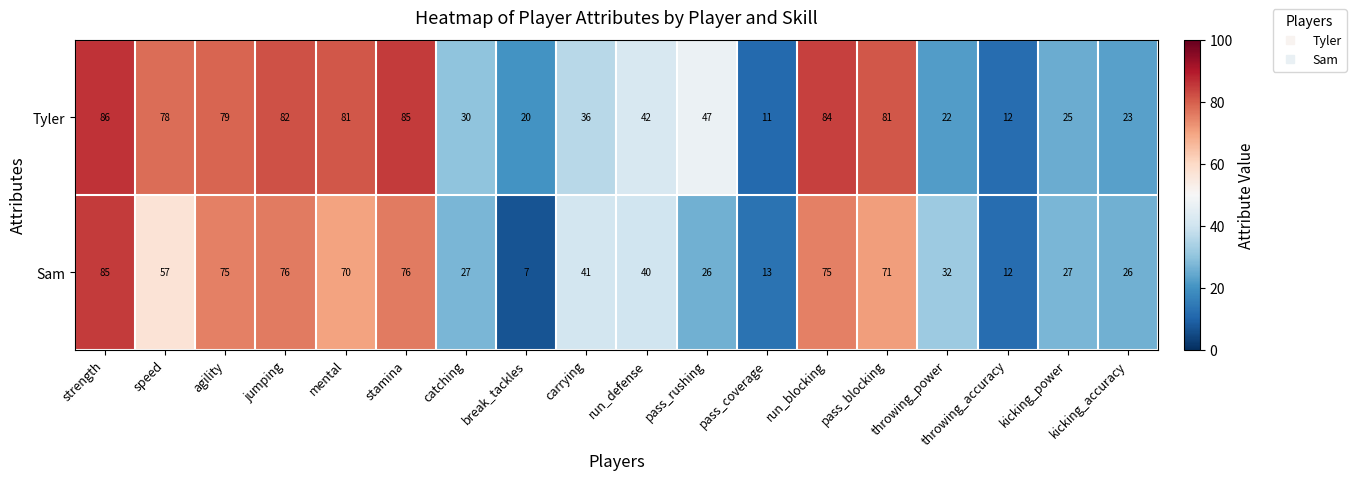

At which category is the sum across all series the highest?

strength